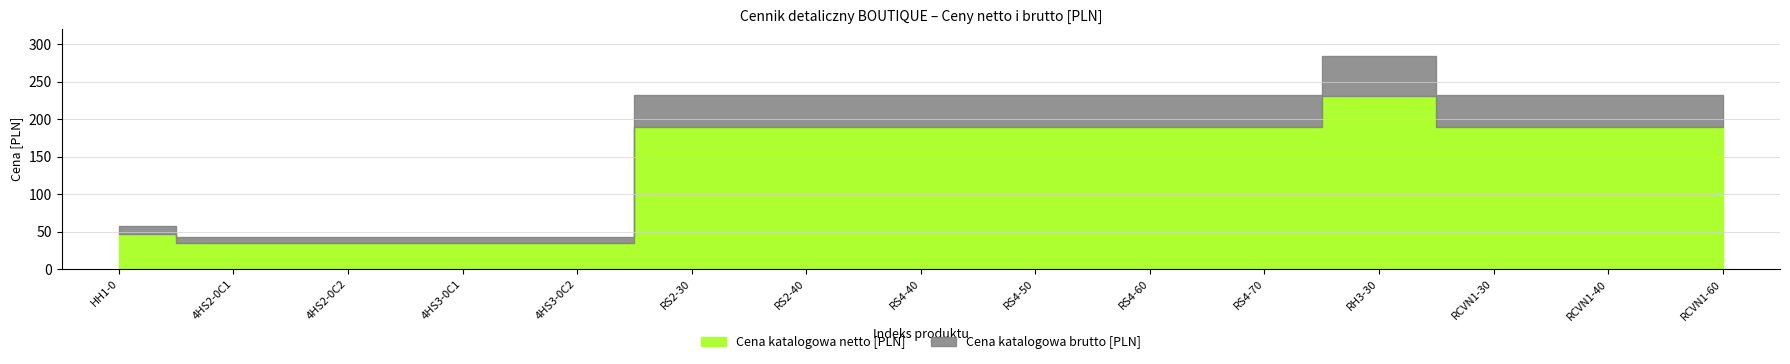

True or false: Cena katalogowa netto [PLN] has more than 0 interior local peaks.

True